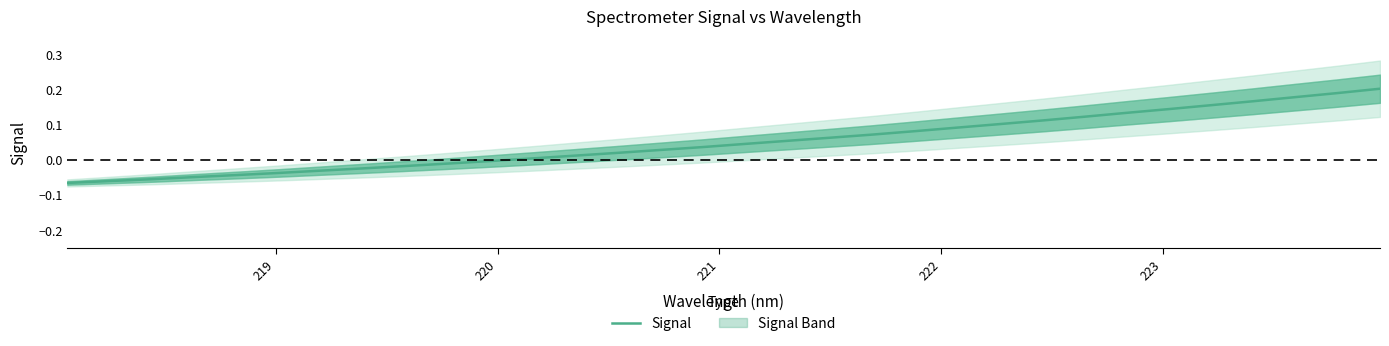

How many values are below 0?

11